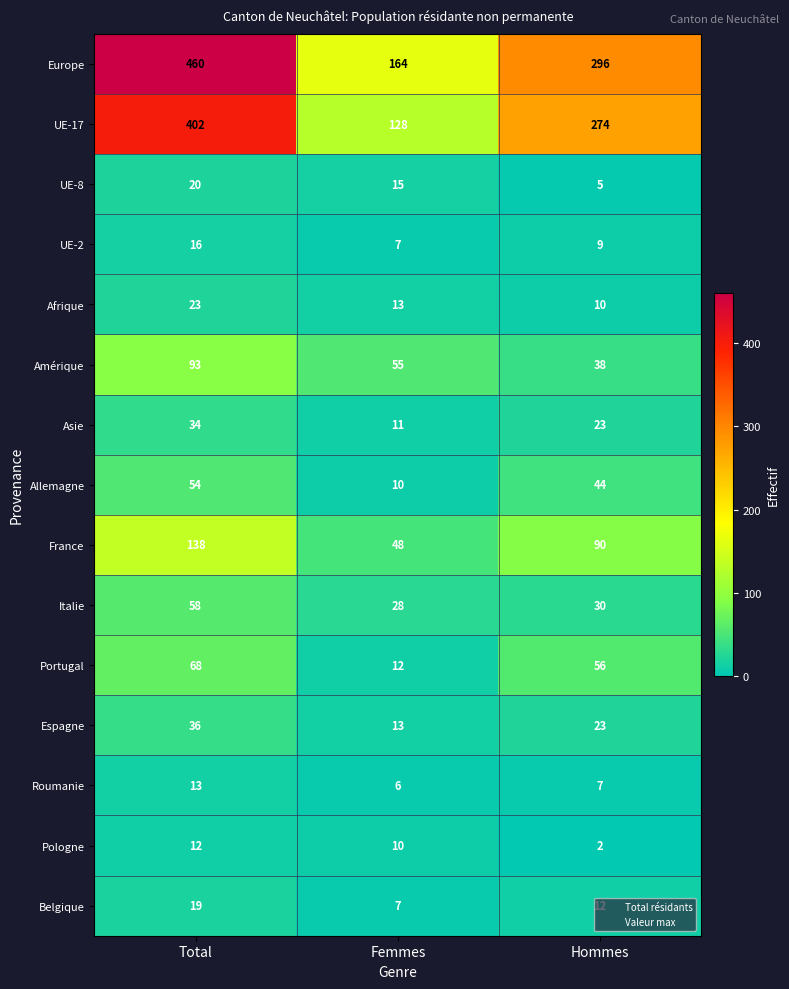

What is the difference between the UE-8 values at Hommes and Femmes?

10